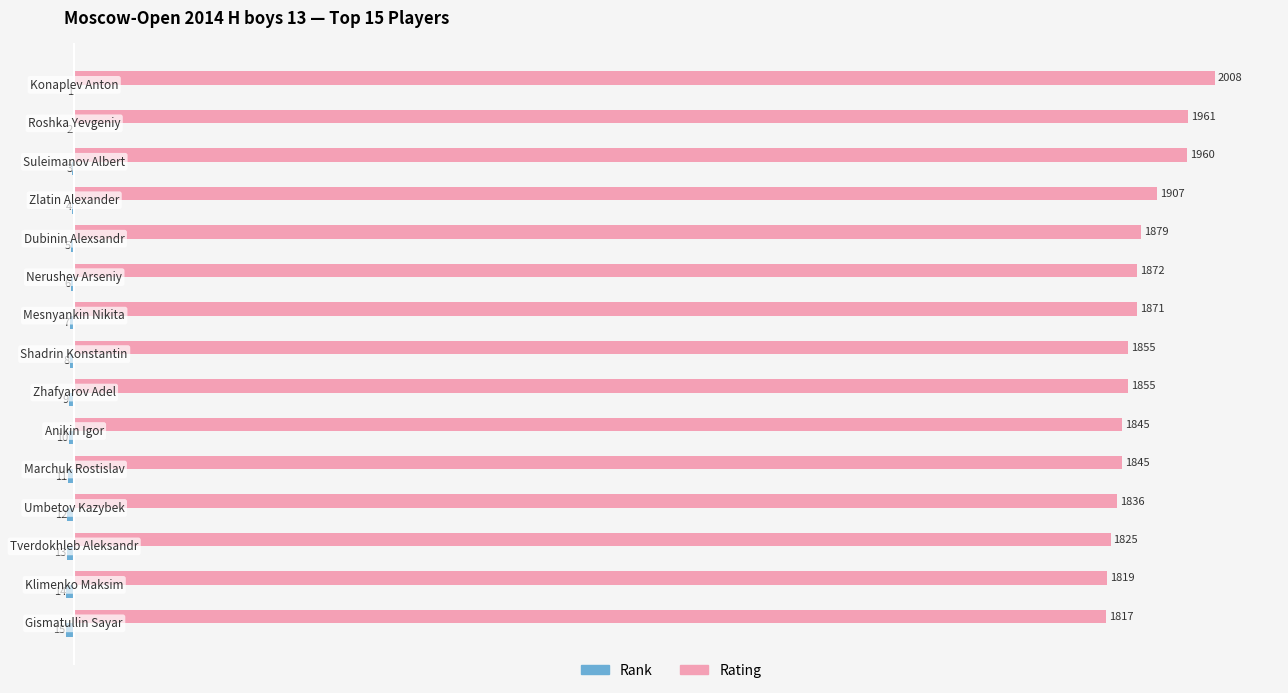

What is the sum of all Rating values?

28155